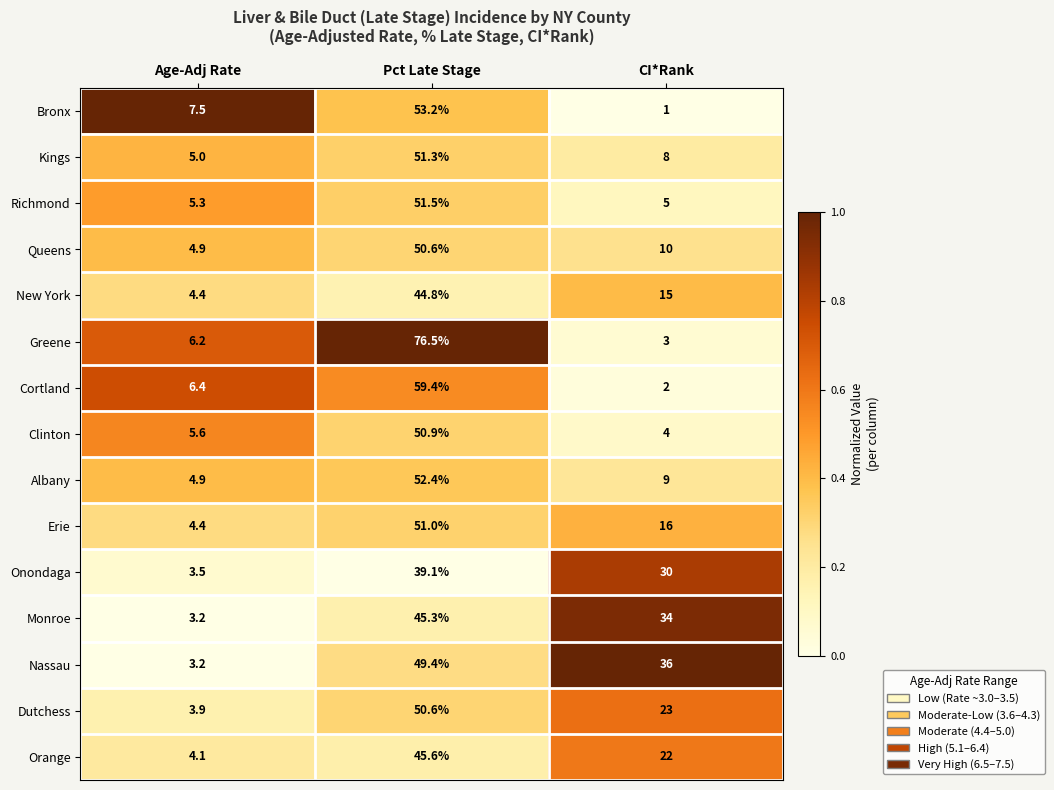

What is the total value across all series at CI*Rank?

218.0